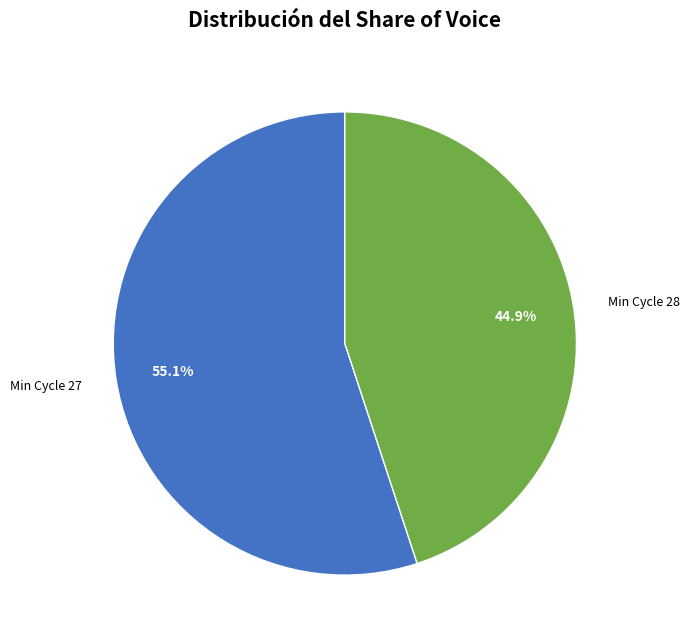

What percentage do Min Cycle 28 and Min Cycle 27 together represent?

100.0%